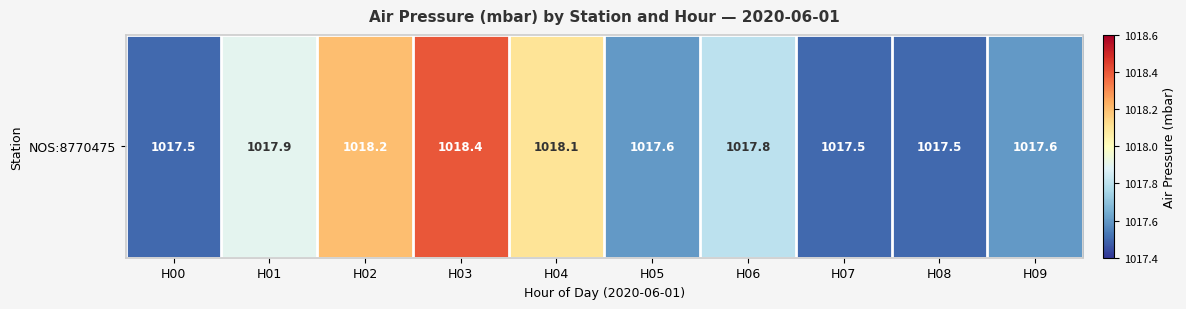

Between H09 and H01, which is larger?

H01